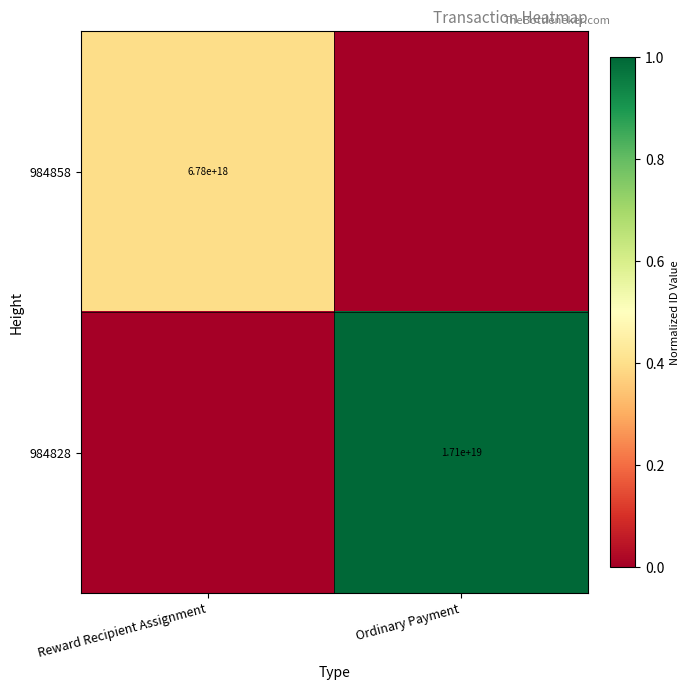

At how many categories does at least one series exceed 0?

2